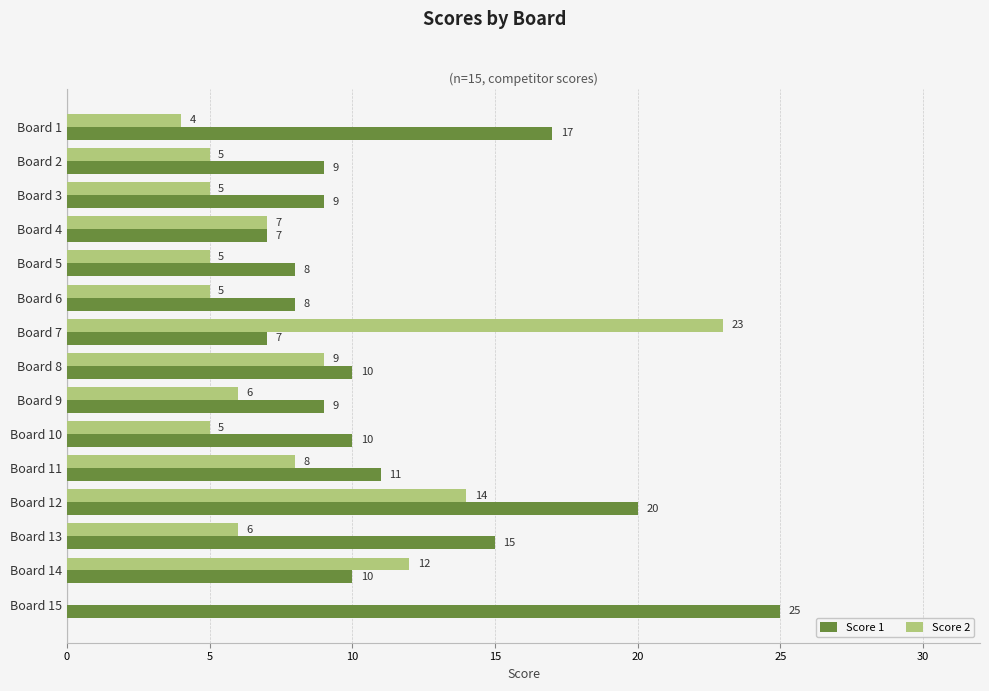

Between Board 1 and Board 12, which series saw the biggest shift?

Score 2